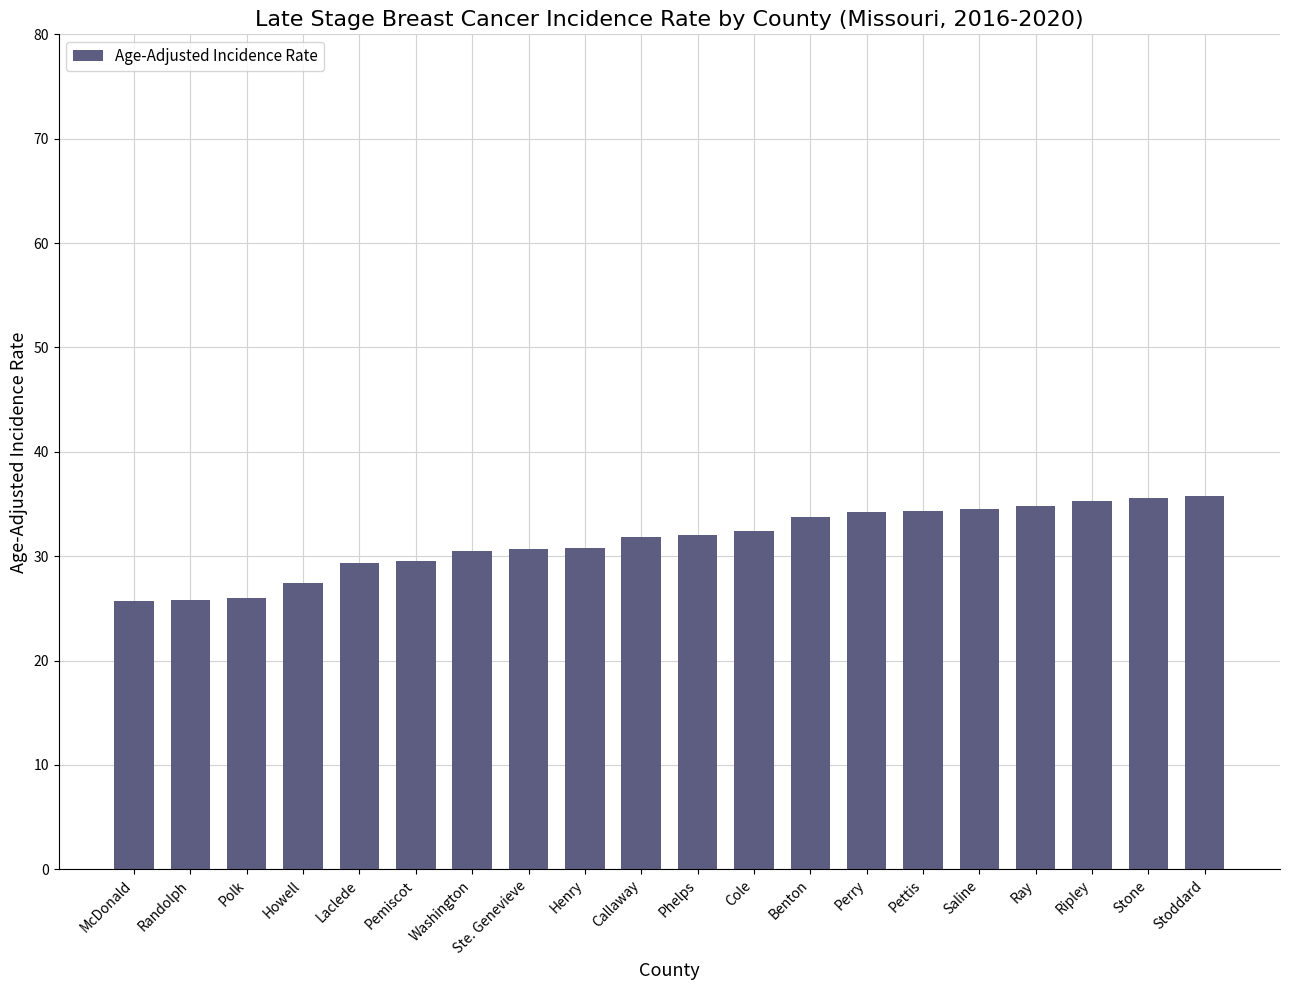

What is the ratio of the value at Ste. Genevieve to the value at Perry?

0.9